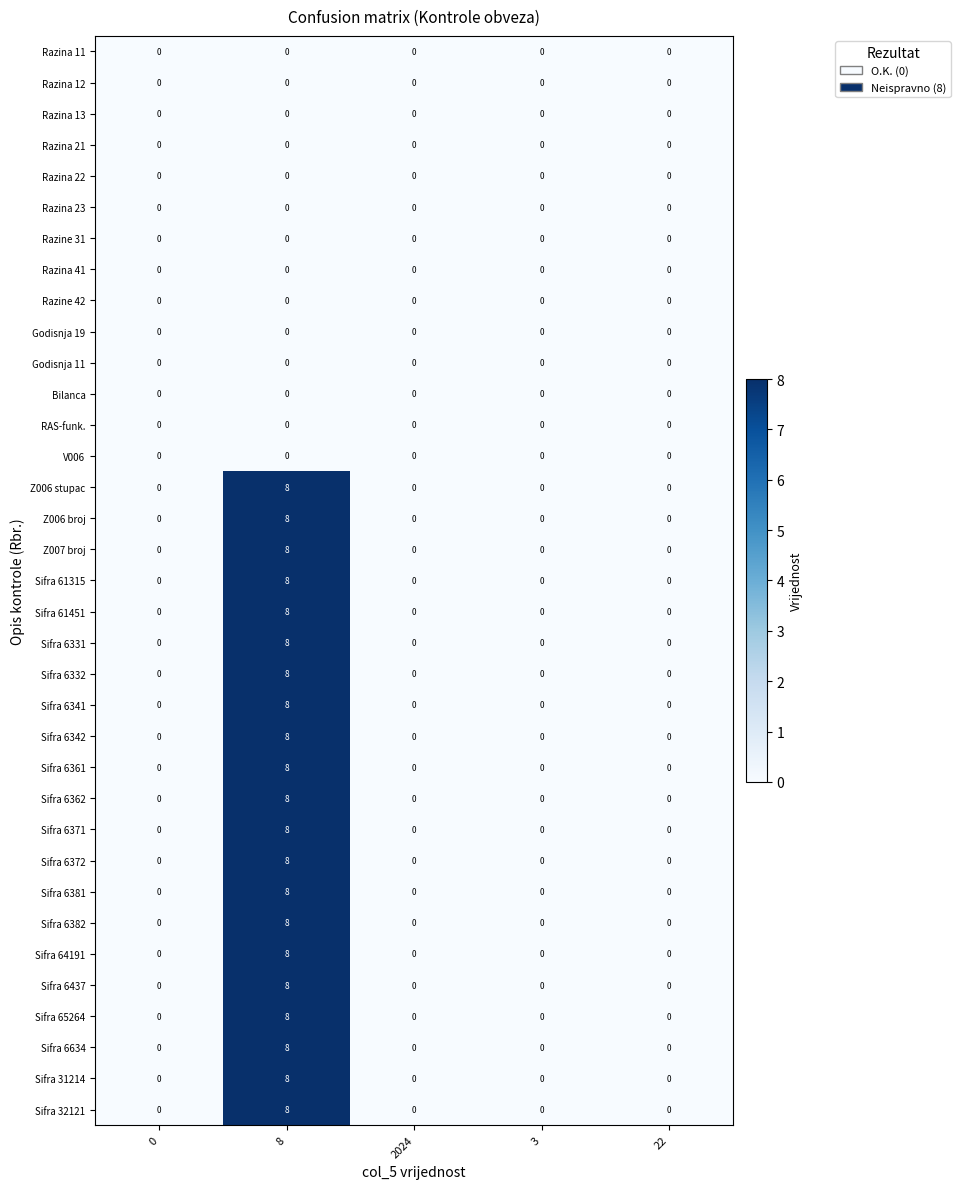

At which category is the sum across all series the highest?

8